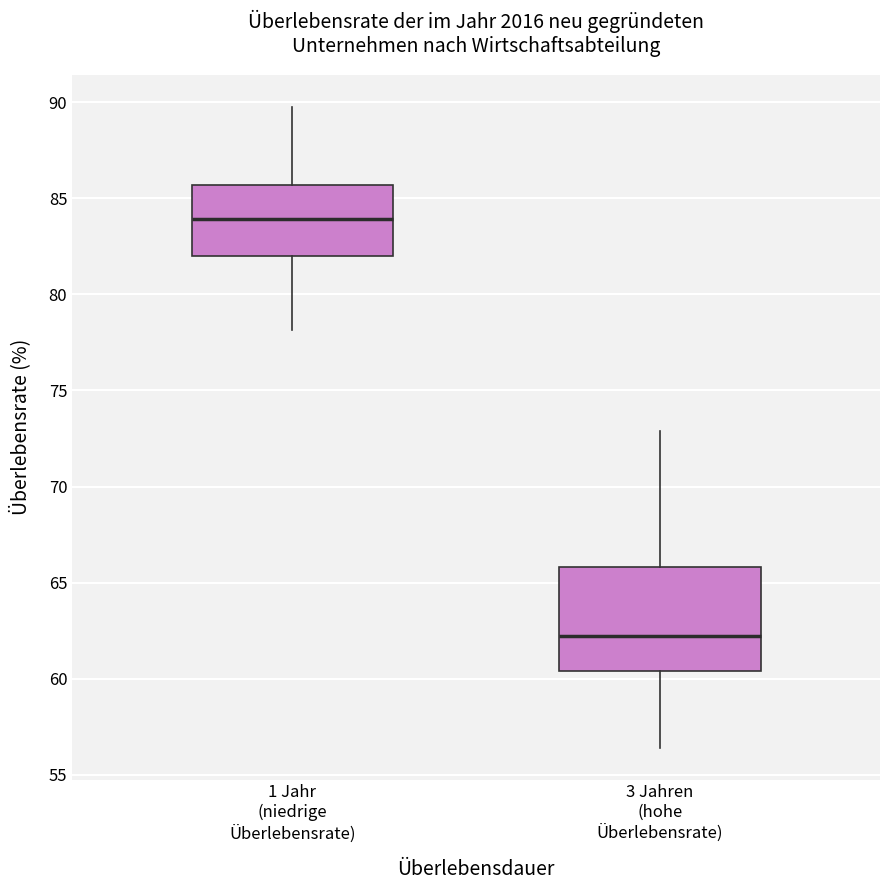

Reading left to right, read every box against the y-axis: the position of its median line, the range the box covers, and the ends of its whiskers. The values are not printed on the chart, so give them approximately, as read against the axis.

1 Jahr (niedrige Überlebensrate): median 84.0, box 82.0 to 85.5, whiskers 78.0 to 90.0
3 Jahren (hohe Überlebensrate): median 62.0, box 60.5 to 66.0, whiskers 56.5 to 73.0